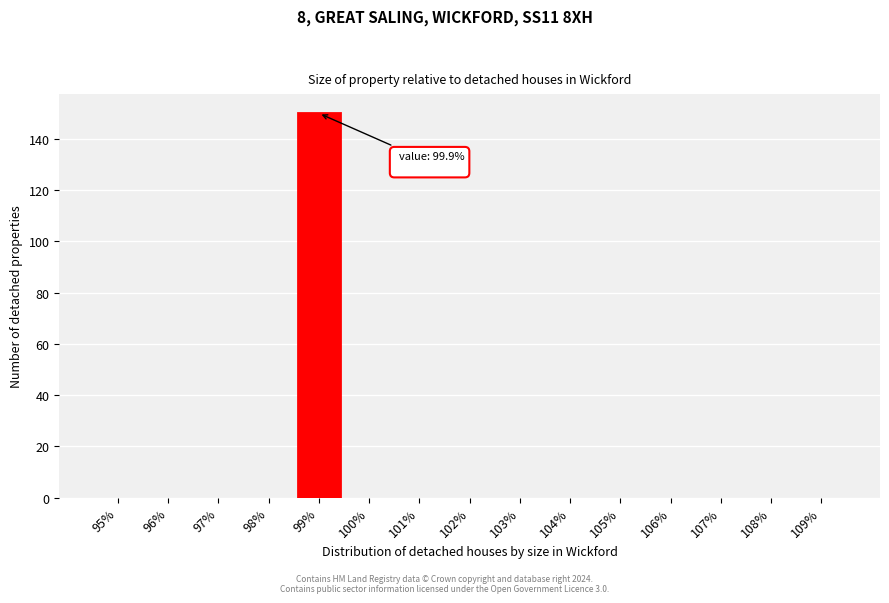

Reading right to left, what are all the values shown in this chart?

109%=0	108%=0	107%=0	106%=0	105%=0	104%=0	103%=0	102%=0	101%=0	100%=0	99%=150	98%=0	97%=0	96%=0	95%=0